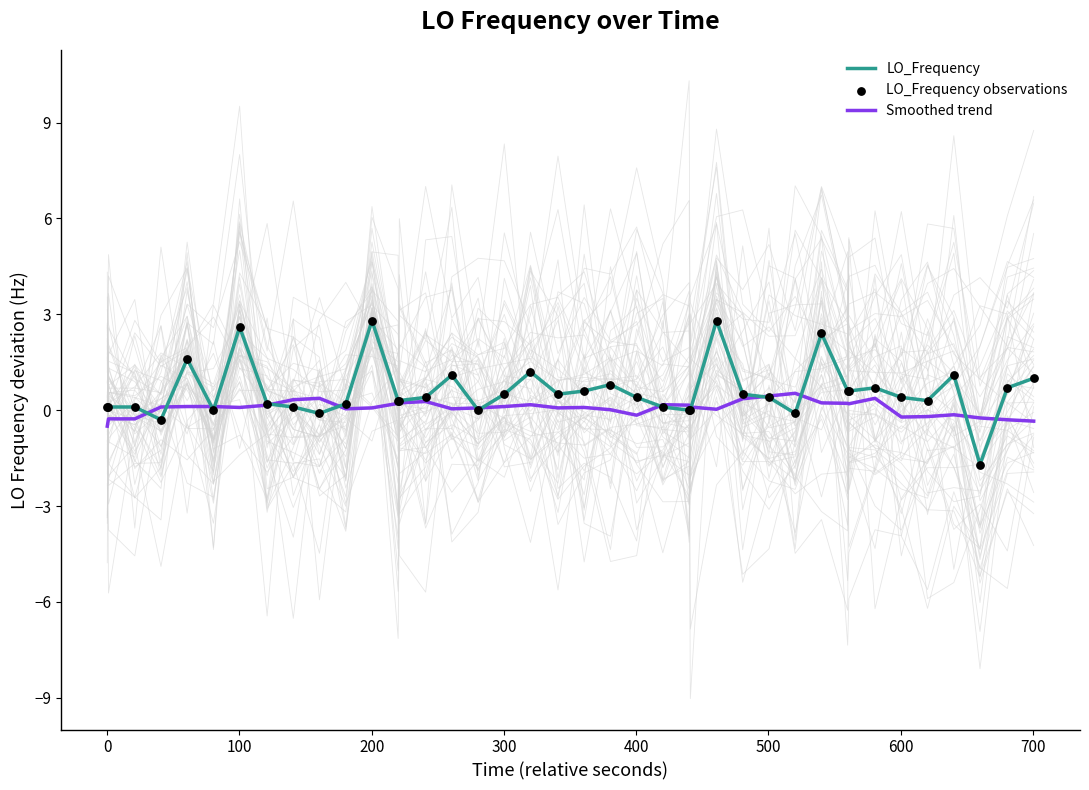

Which series contains the highest Y value?

LO_Frequency